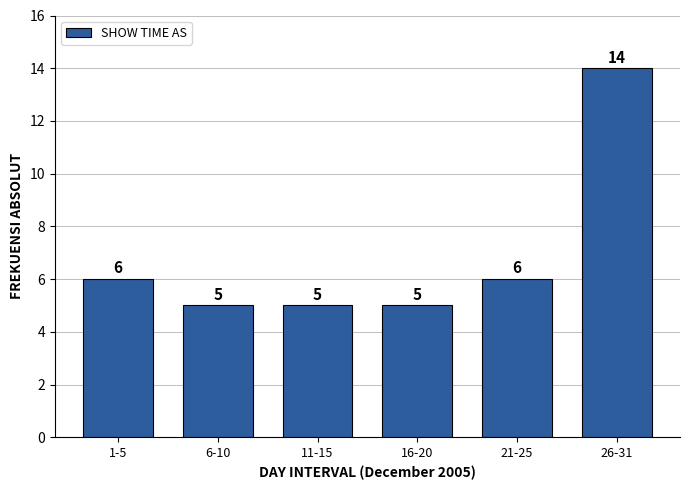

Reading left to right, extract all data points from this chart.

1-5=6	6-10=5	11-15=5	16-20=5	21-25=6	26-31=14